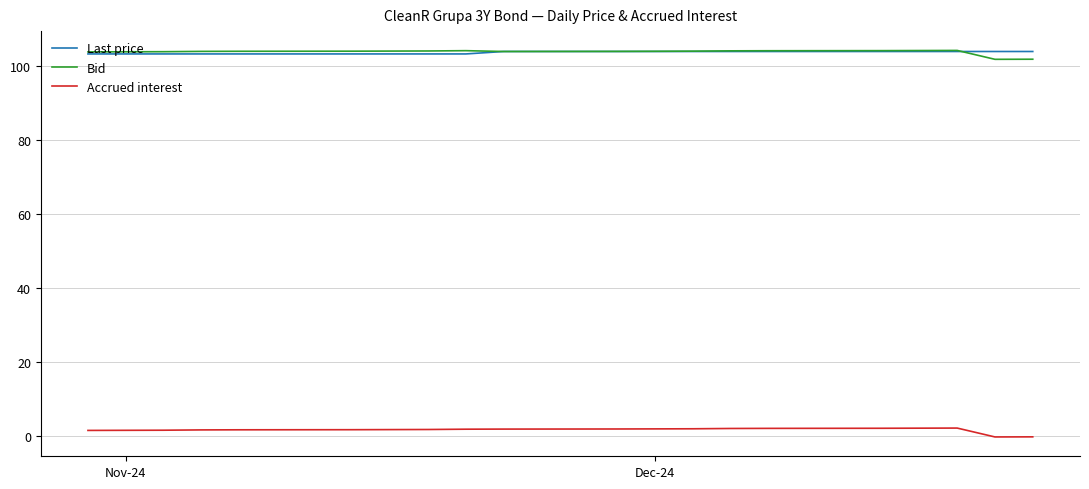

True or false: Accrued interest and Bid intersect in this chart.

False